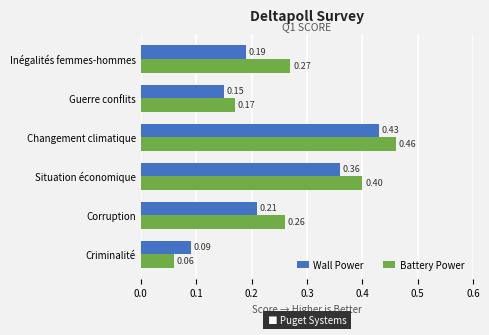

Which category has the lowest value in the Battery Power series?

Criminalité